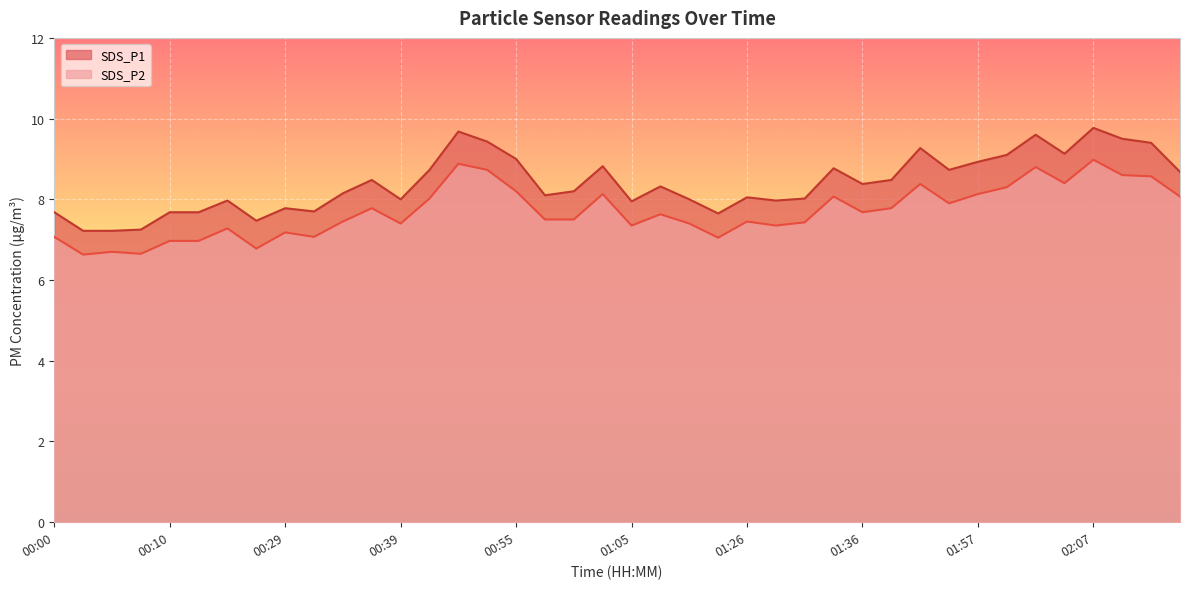

True or false: SDS_P2 and SDS_P1 cross at least once.

False